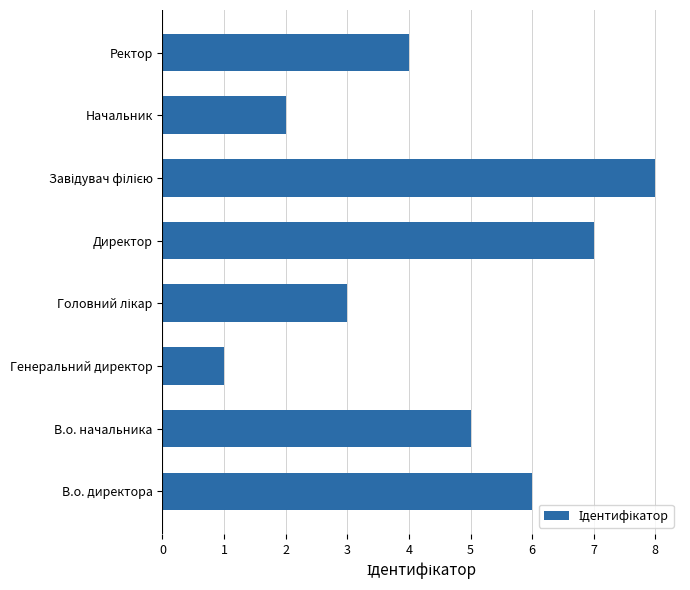

What is the sum of all values?

36